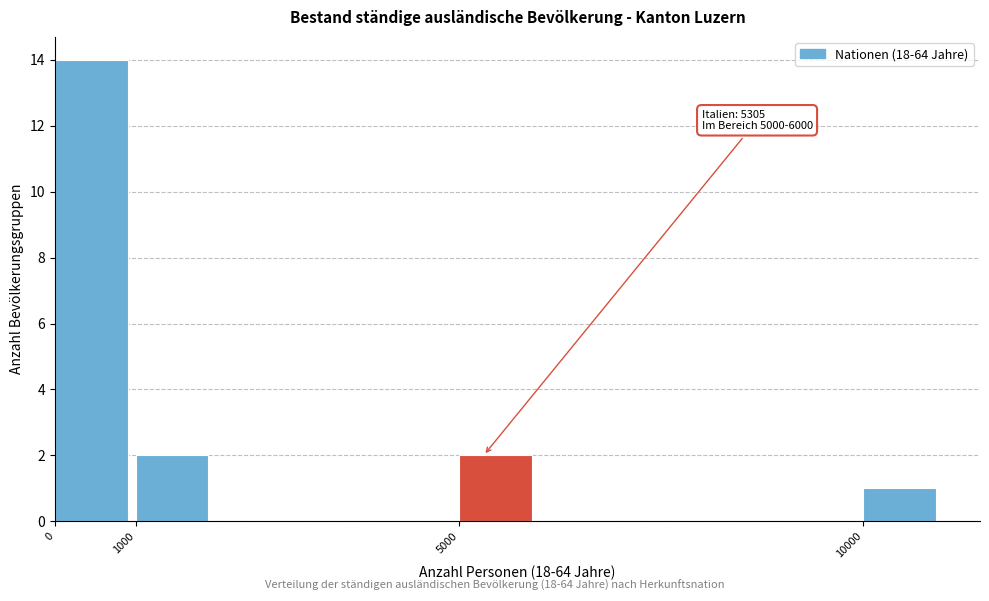

Which range on the x-axis has the tallest bar?

0 to 1000